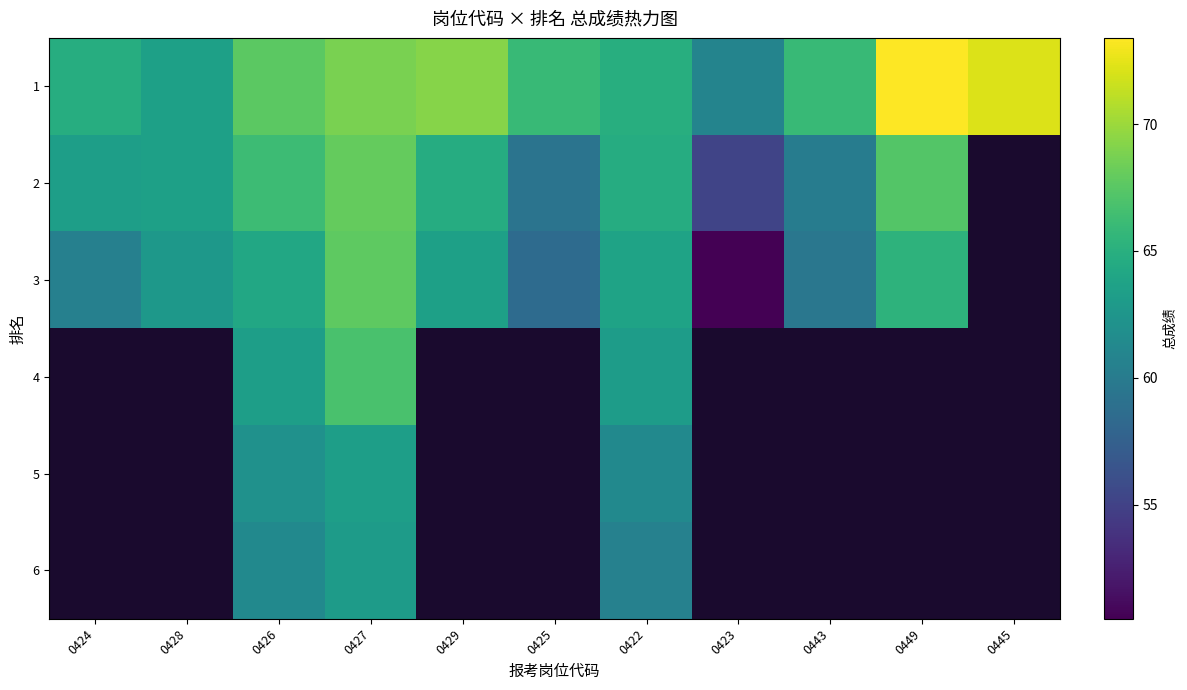

Rank the series by their maximum value, from highest to lowest.

1, 2, 3, 4, 5, 6